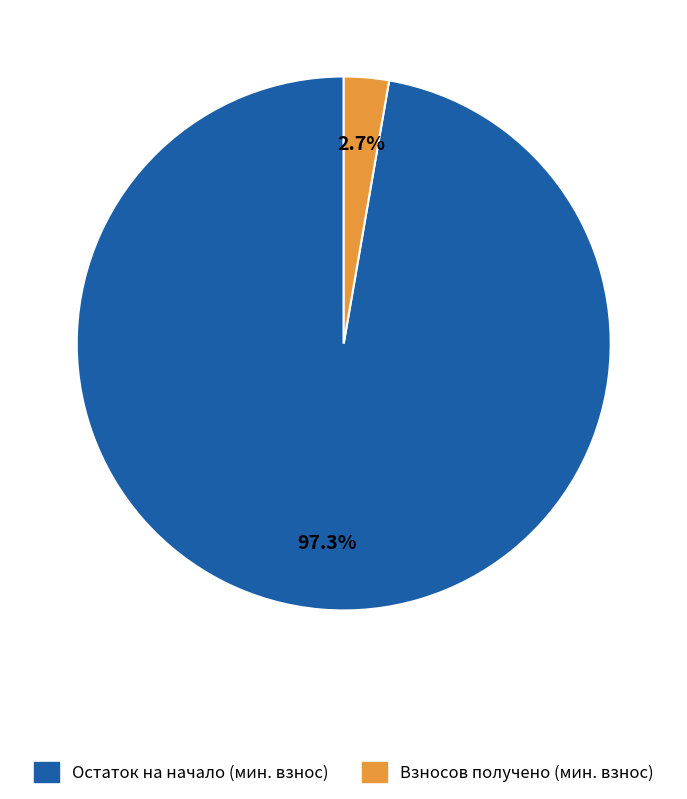

Is there any slice that represents more than half of the pie?

Yes